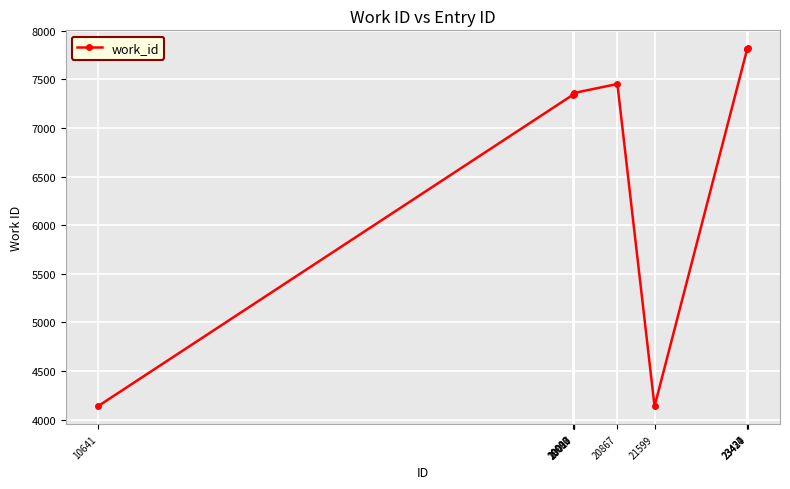

True or false: there are more than 0 points higher than both neighbors.

True